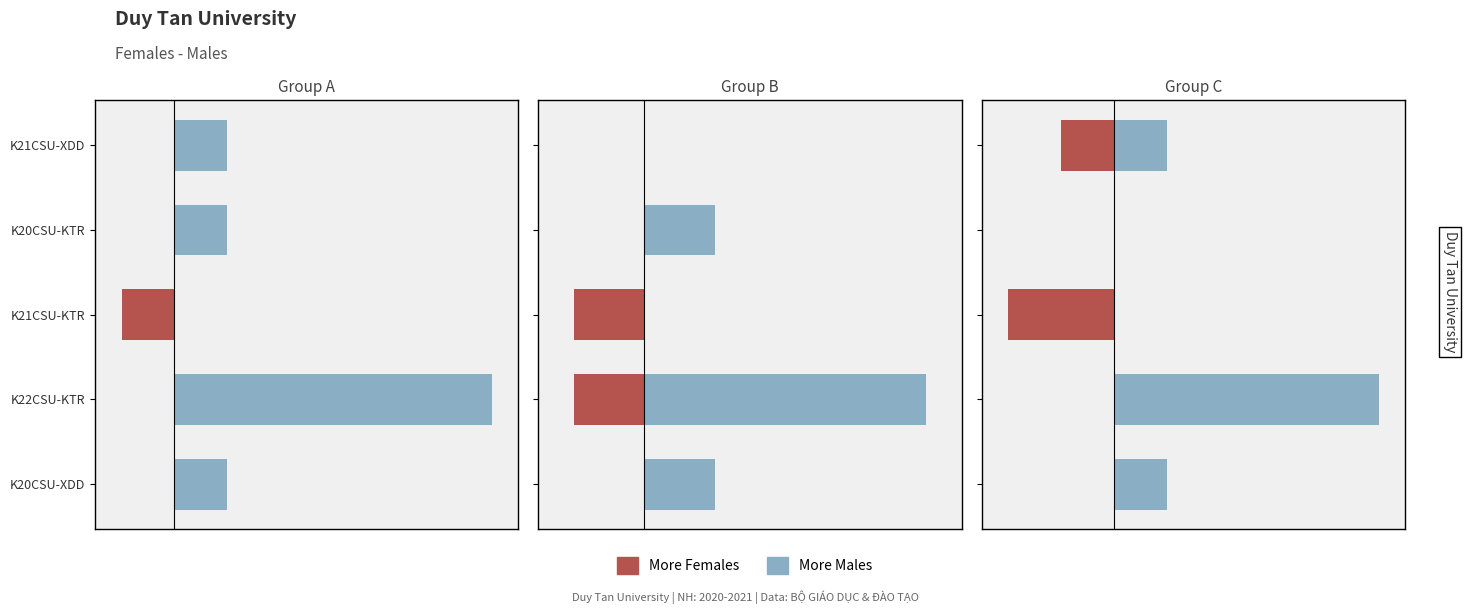

What is the spread (max minus min) of values at K20CSU-XDD?

1